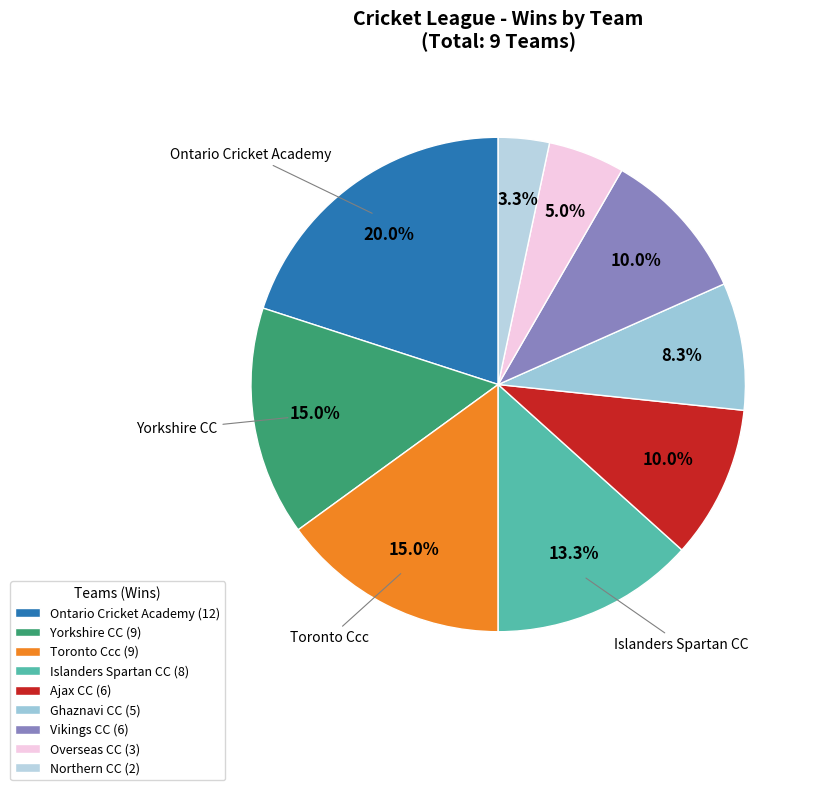

How many slices are in this pie chart?

9